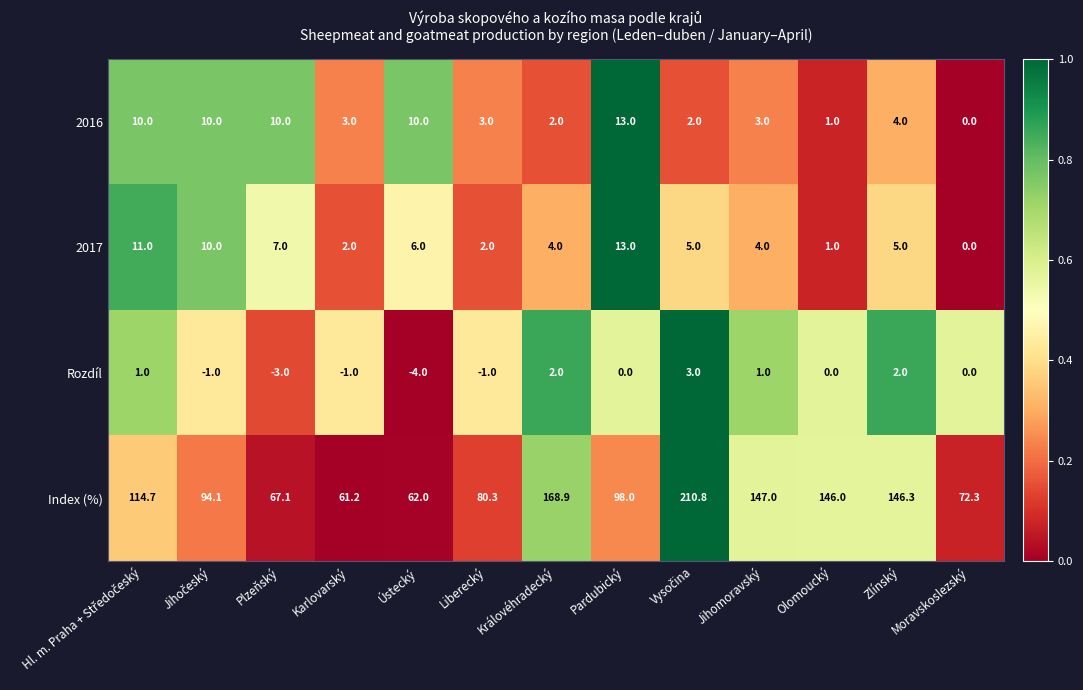

Which series has the largest total across all categories?

Index (%)